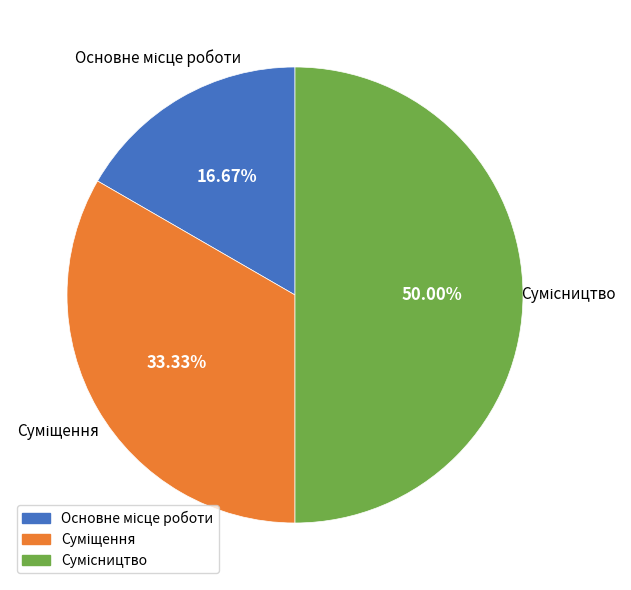

Is it true that Суміщення is 33% of the pie?

True